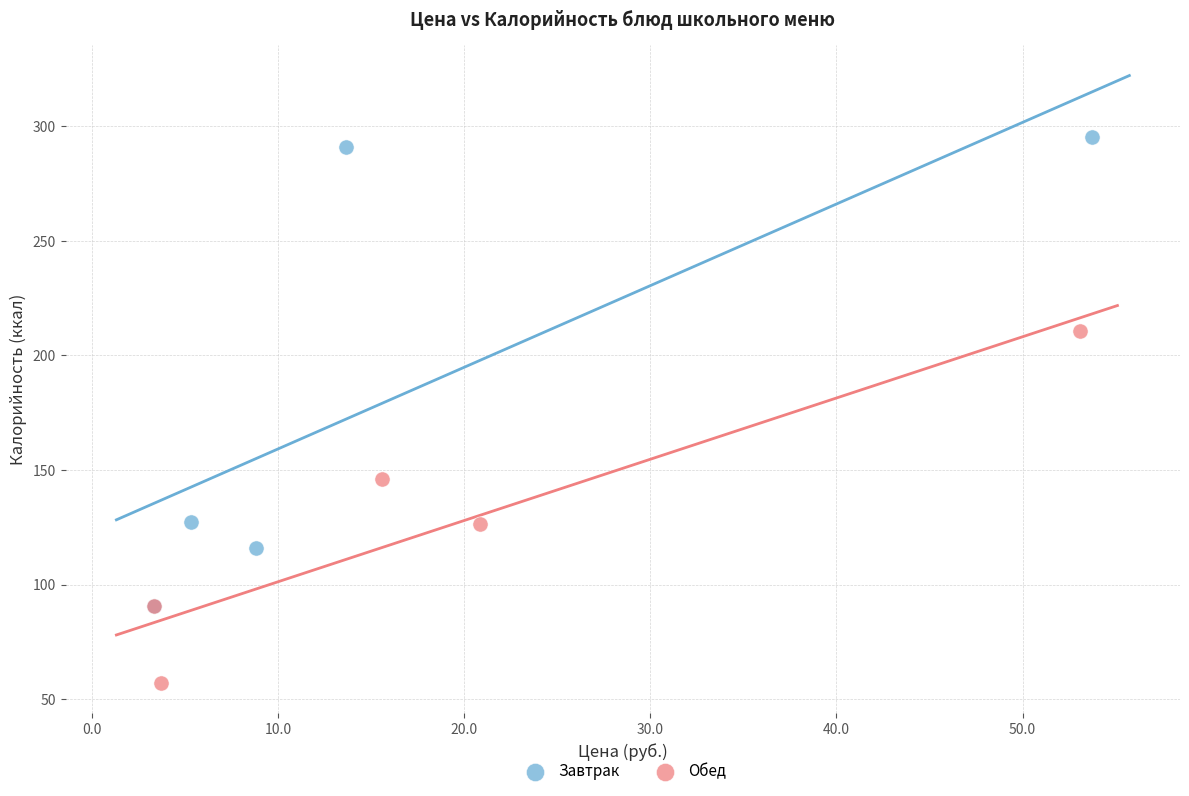

Which series has the widest spread of Y values?

Завтрак